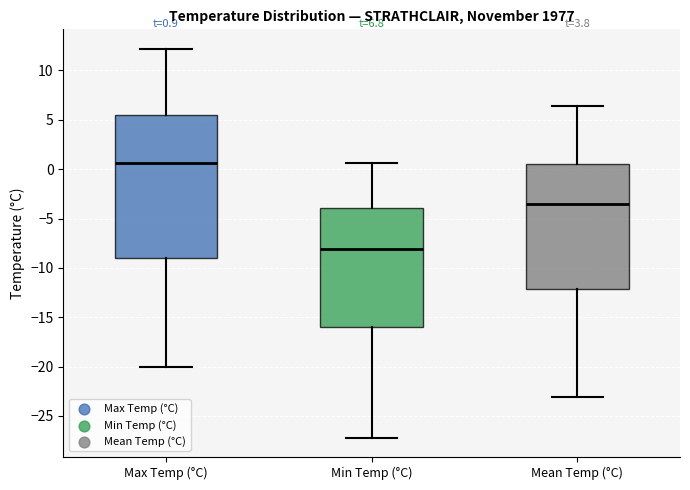

Which box is the tallest, from its lower edge to its upper edge?

Max Temp (°C)